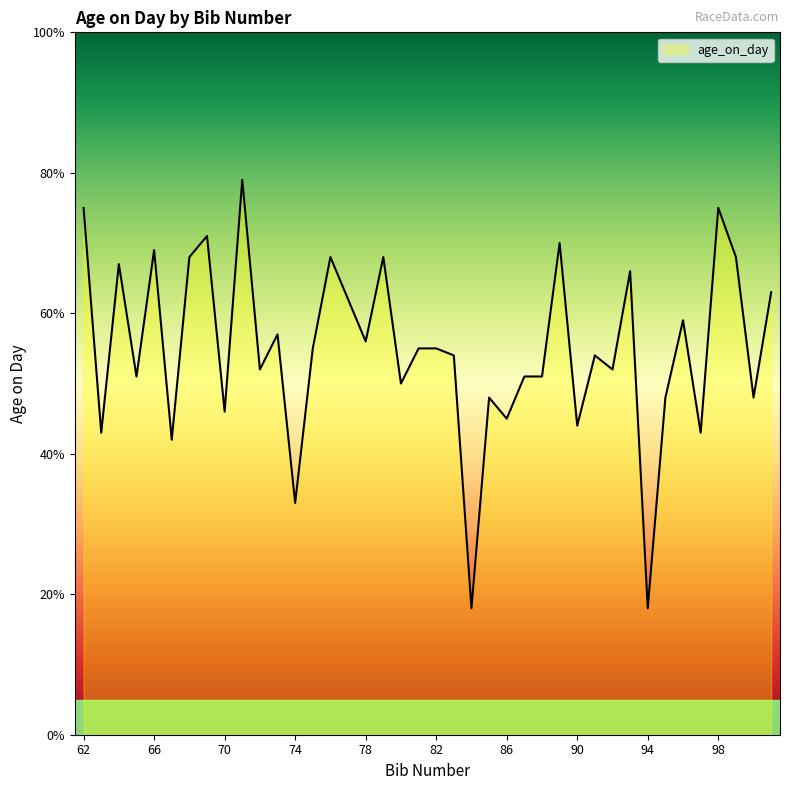

What is the smallest value displayed?

18